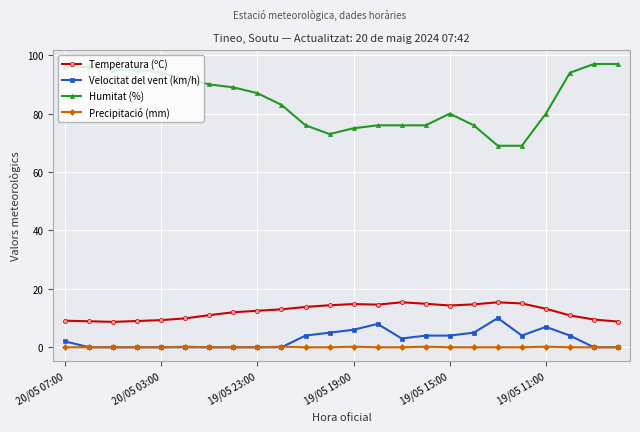

Which series has the largest total across all categories?

Humitat (%)